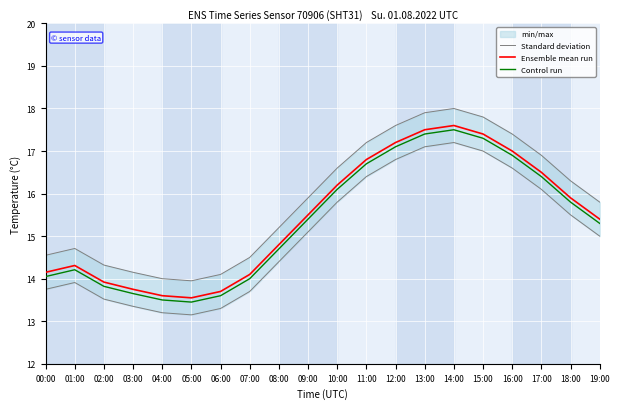

Where does the Ensemble mean run series first go above 15?

09:00